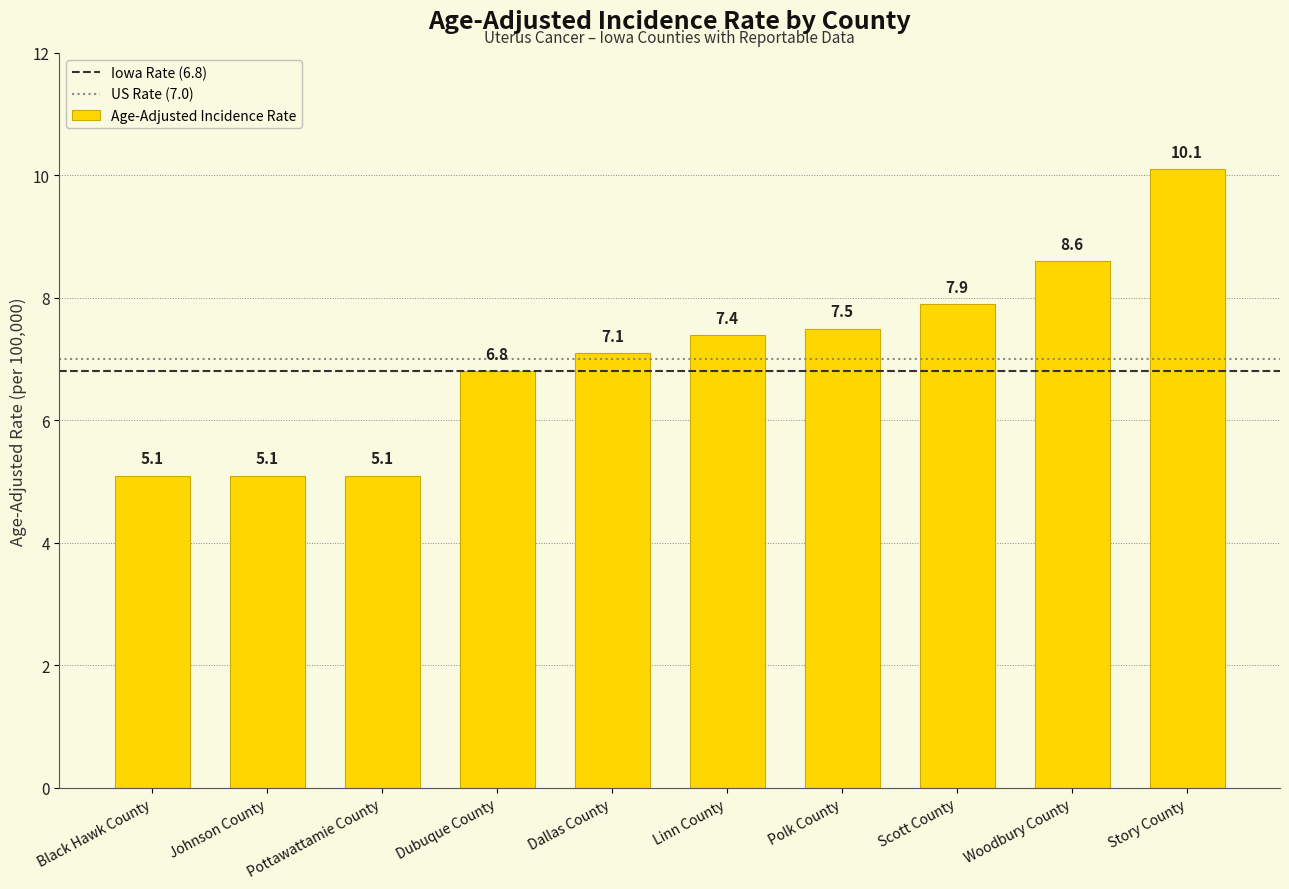

The value at Johnson County is 5.1. True or false?

True